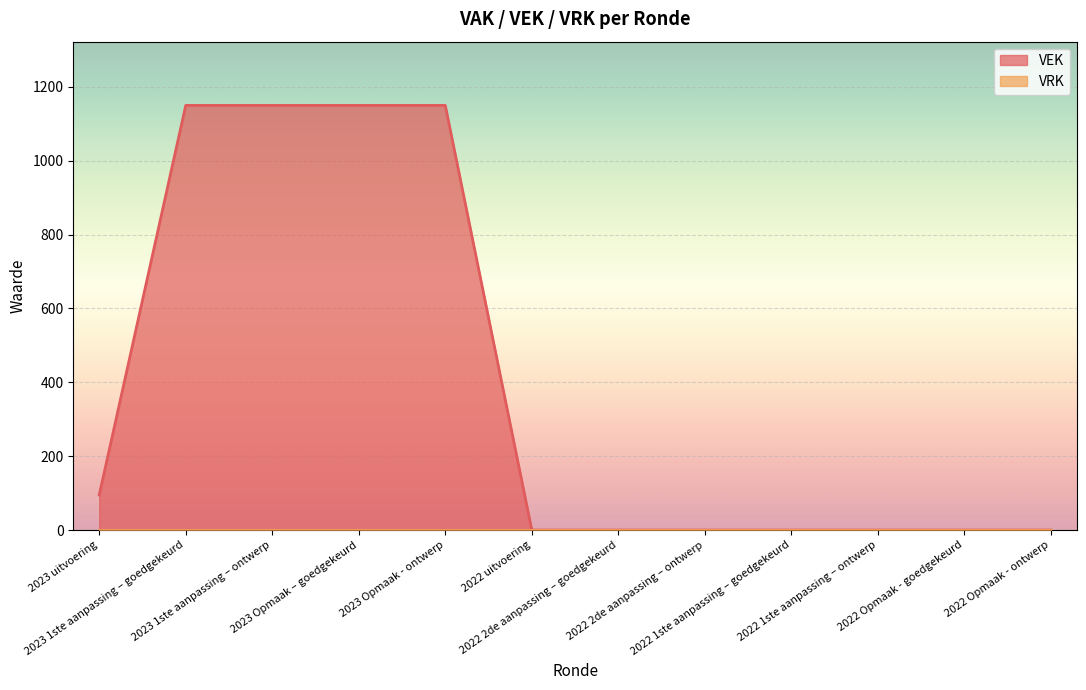

What is the label of the 12th point from the left?

2022 Opmaak - ontwerp